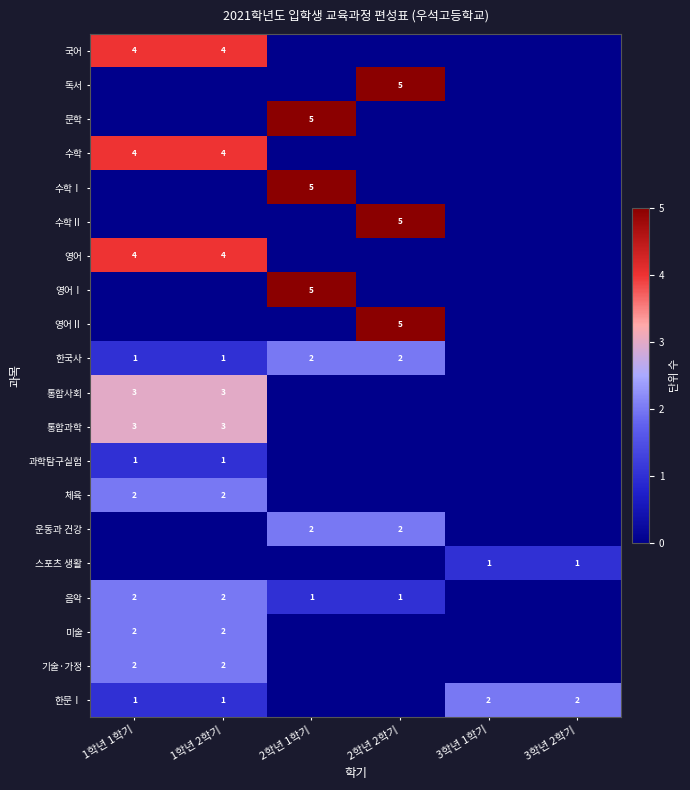

Which series changed the most between 2학년 1학기 and 3학년 2학기?

문학